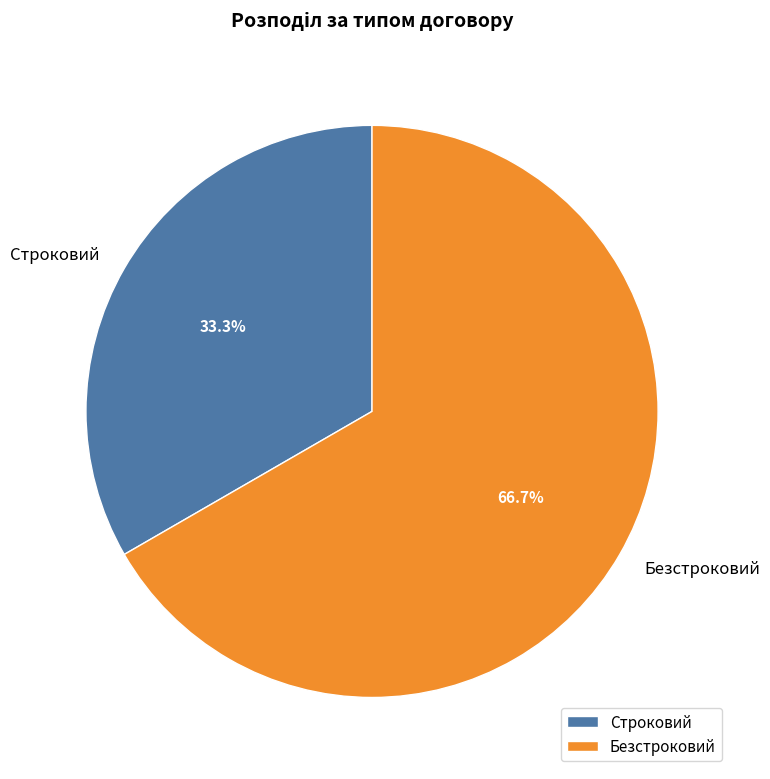

Between Строковий and Безстроковий, which is larger?

Безстроковий